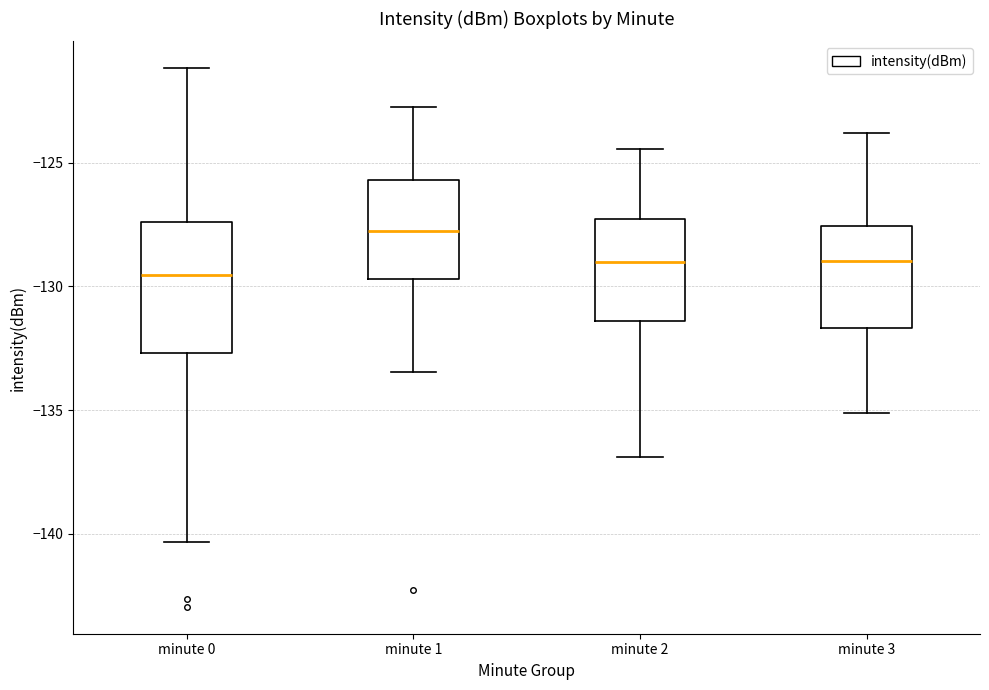

Reading left to right, read every box against the y-axis: the position of its median line, the range the box covers, and the ends of its whiskers. The values are not printed on the chart, so give them approximately, as read against the axis.

minute 0: median -129.5, box -132.5 to -127.5, whiskers -140.5 to -121.0
minute 1: median -128.0, box -129.5 to -125.5, whiskers -133.5 to -123.0
minute 2: median -129.0, box -131.5 to -127.5, whiskers -137.0 to -124.5
minute 3: median -129.0, box -131.5 to -127.5, whiskers -135.0 to -124.0